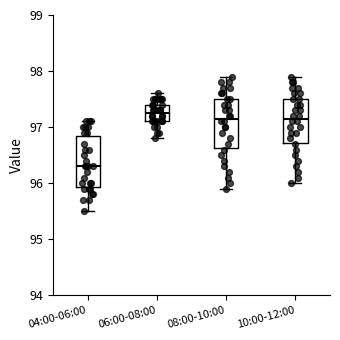

Which box has the lowest median line?

04:00-06:00